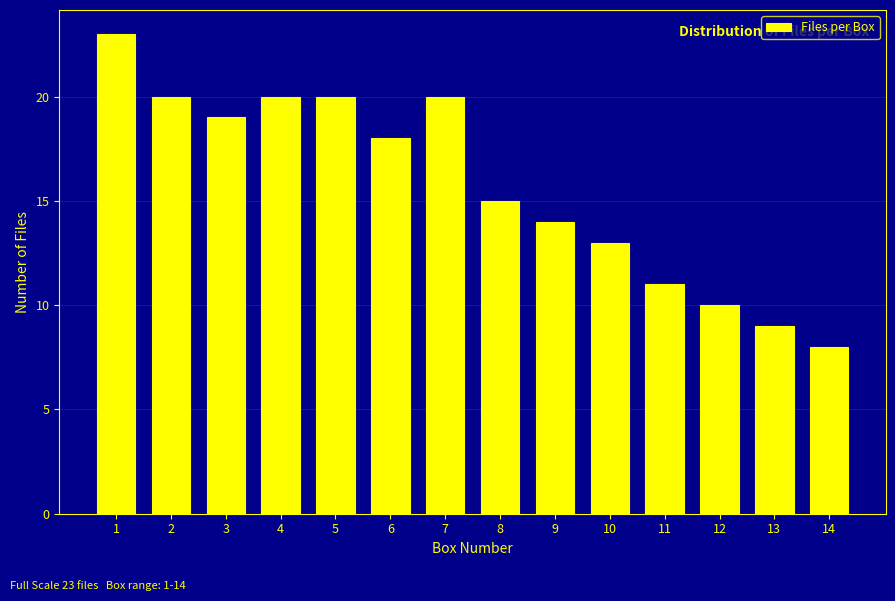

Reading left to right, list all the values displayed in this chart.

1=23	2=20	3=19	4=20	5=20	6=18	7=20	8=15	9=14	10=13	11=11	12=10	13=9	14=8